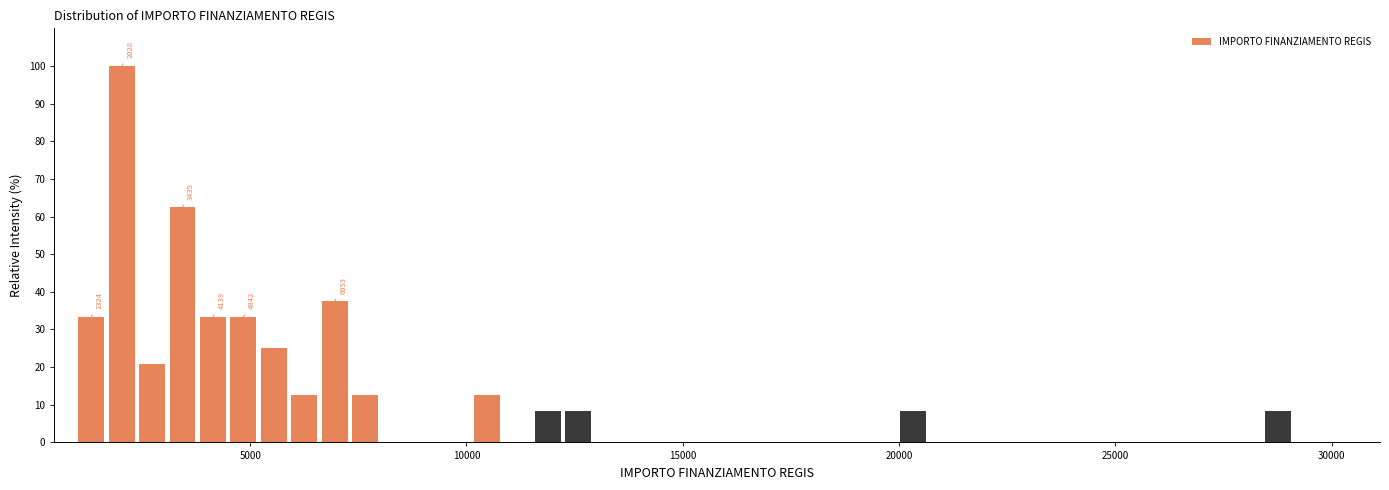

Read against the x-axis, roughly where is the centre of the tallest bar?

2000